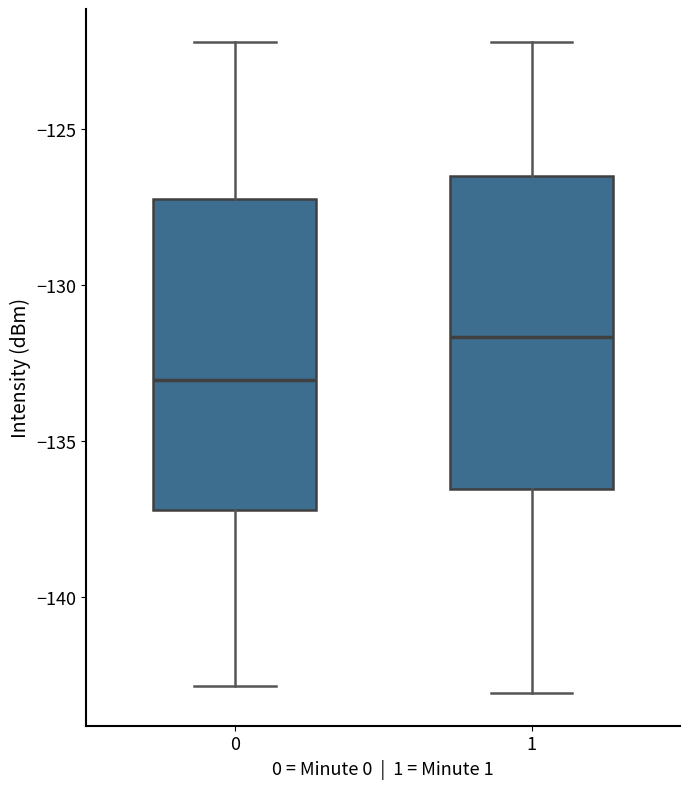

Which box has the lowest median line?

0